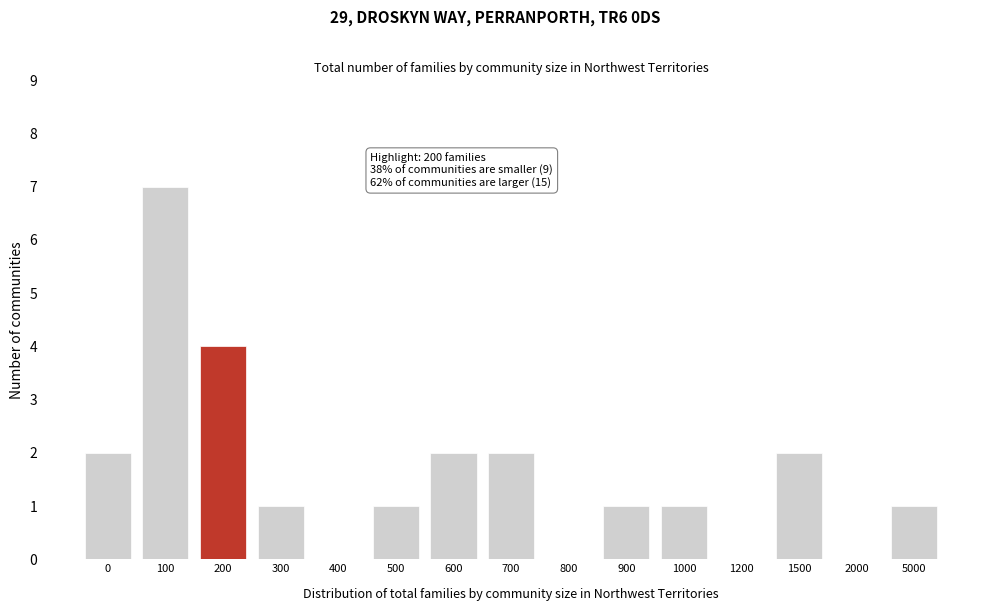

Reading right to left, transcribe all the data shown in this chart.

5000=1	2000=0	1500=2	1200=0	1000=1	900=1	800=0	700=2	600=2	500=1	400=0	300=1	200=4	100=7	0=2